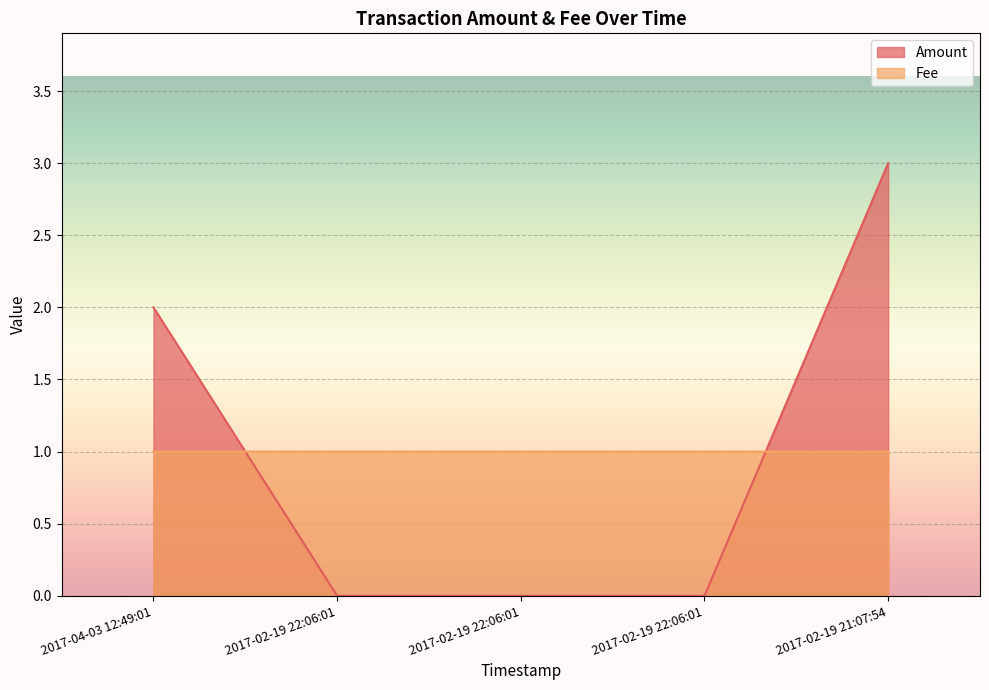

Reading right to left, transcribe all the data shown in this chart.

Amount: 3.0	0.0	0.0	0.0	2.0
Fee: 1.0	1.0	1.0	1.0	1.0